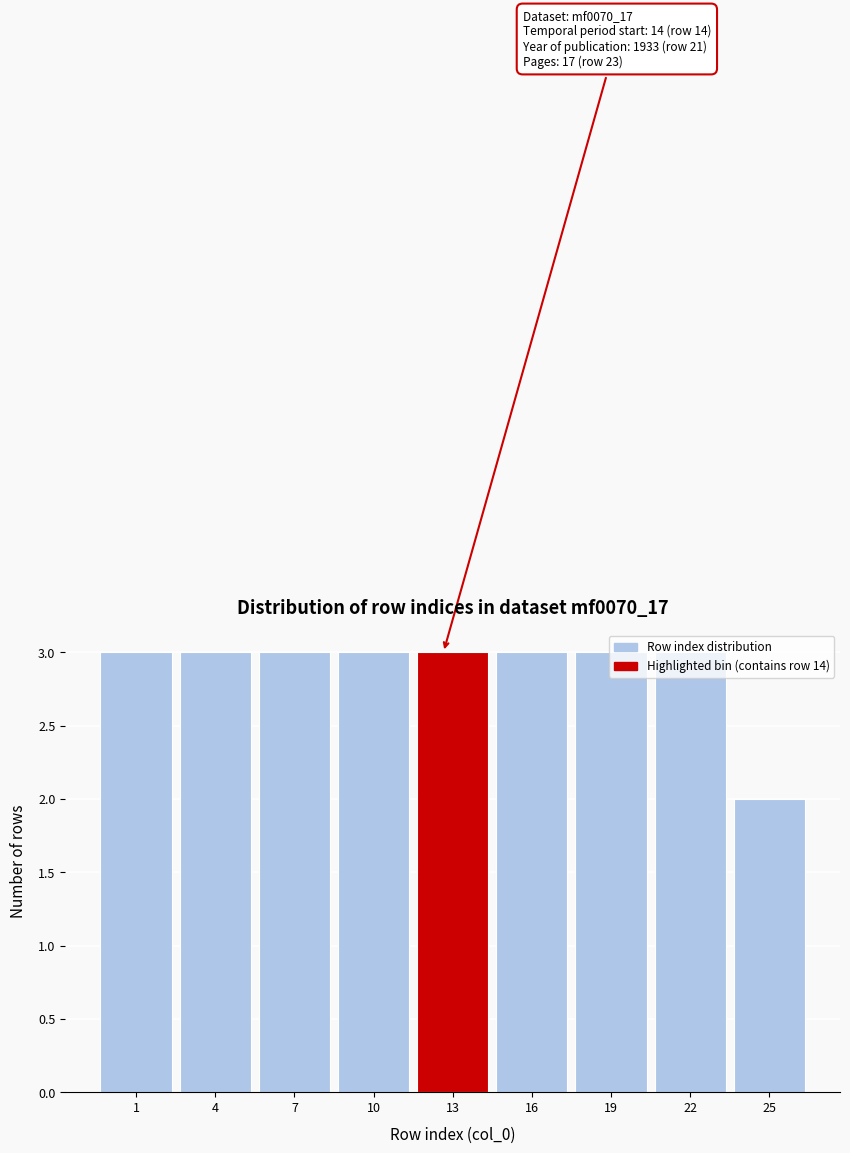

What is the sum of all values?

26